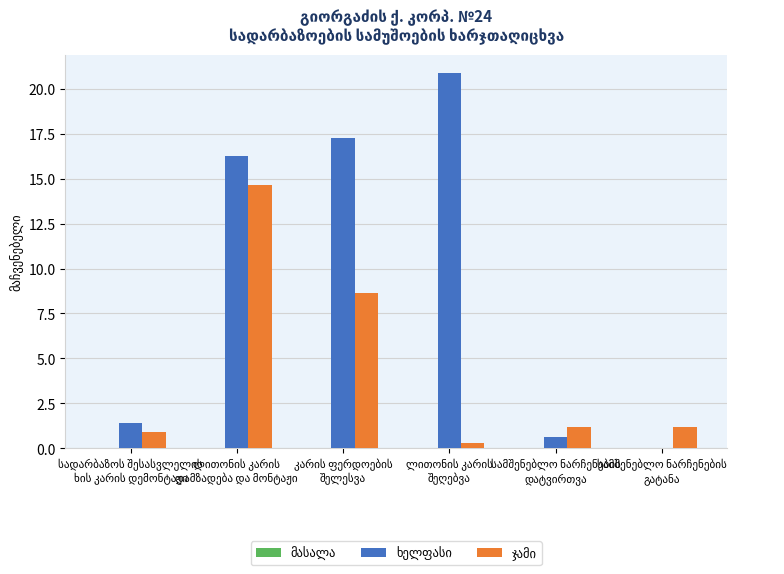

What is the maximum value shown in the chart?

20.9